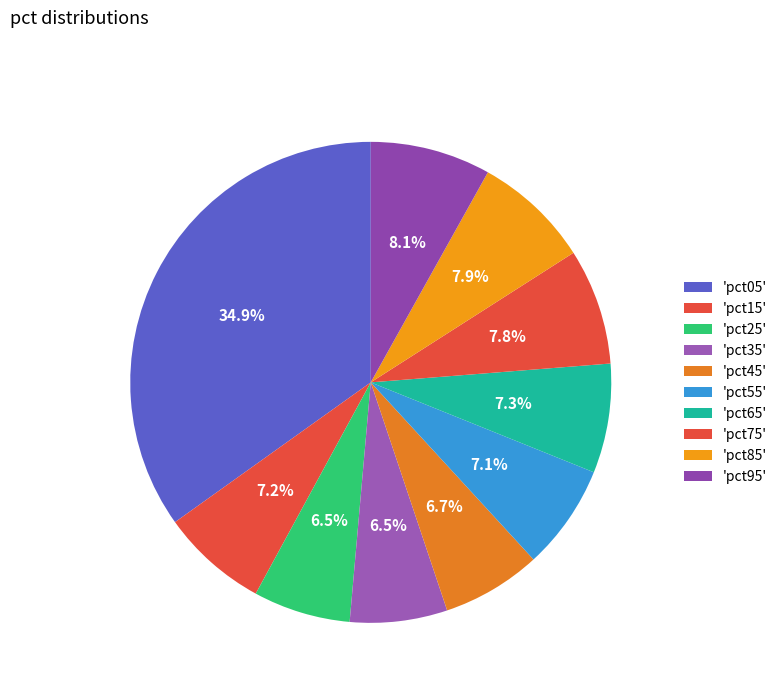

How many slices are in this pie chart?

10